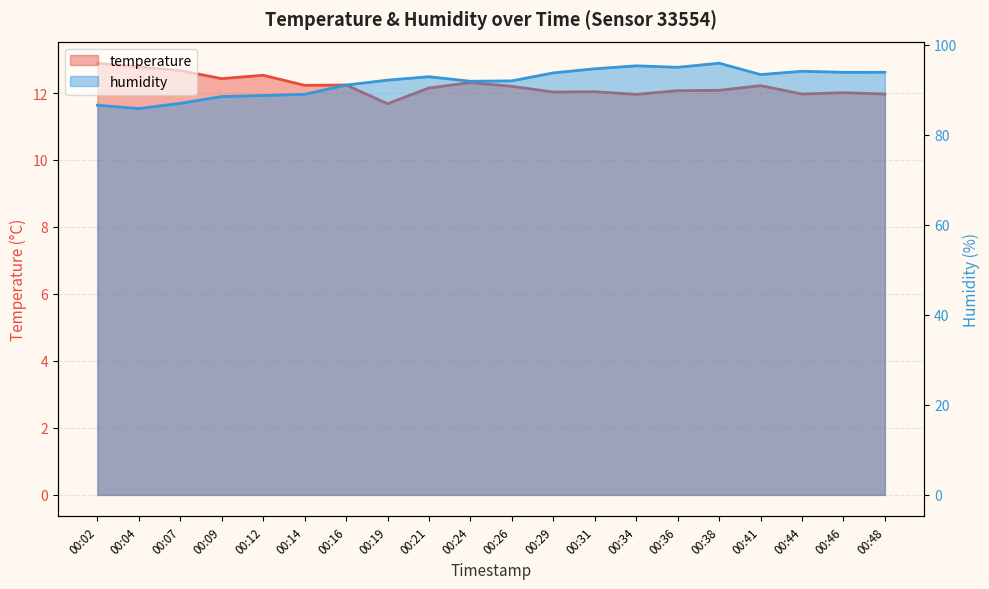

Reading right to left, what are all the values shown in this chart?

temperature: 12.0	12.0	12.0	12.2	12.1	12.1	12.0	12.0	12.0	12.2	12.3	12.2	11.7	12.2	12.2	12.5	12.4	12.7	12.8	12.9
humidity: 93.9	93.9	94.1	93.4	95.9	95.0	95.3	94.7	93.8	92.0	91.9	92.9	92.2	91.1	89.0	88.7	88.5	87.0	85.8	86.6